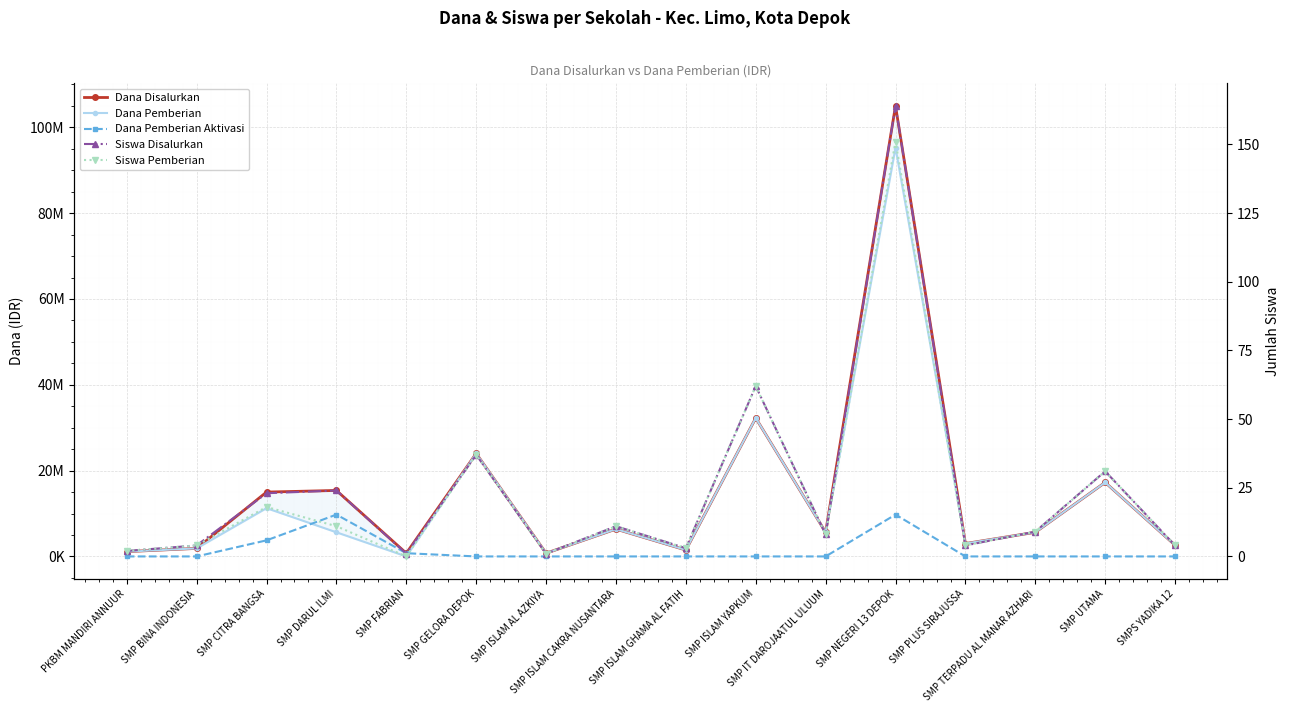

Reading right to left, extract all data points from this chart.

Dana Disalurkan: 2625000	17250000	5625000	3000000	105000000	5625000	32250000	1500000	6375000	750000	24000000	750000	15375000	15000000	1875000	1125000
Dana Pemberian: 2625000	17250000	5625000	3000000	95250000	5625000	32250000	1500000	6375000	750000	24000000	0	5625000	11250000	1875000	1125000
Dana Pemberian Aktivasi: 0	0	0	0	9750000	0	0	0	0	0	0	750000	9750000	3750000	0	0
Siswa Disalurkan: 4	31	9	4	164	8	62	3	11	1	37	1	24	23	4	2
Siswa Pemberian: 4	31	9	4	151	8	62	3	11	1	37	0	11	18	4	2